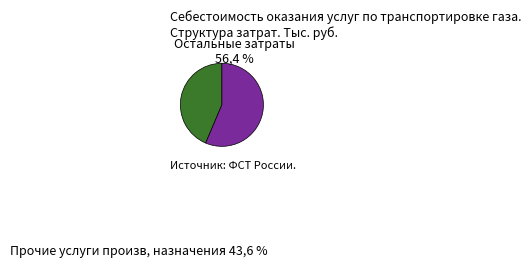

Is there any slice that represents more than half of the pie?

Yes